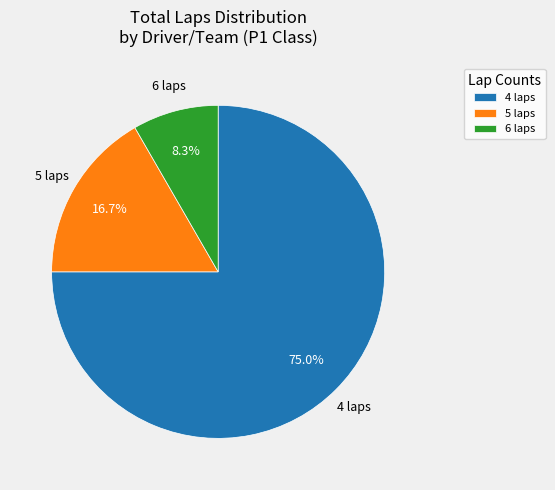

Which slice is the smallest?

6 laps